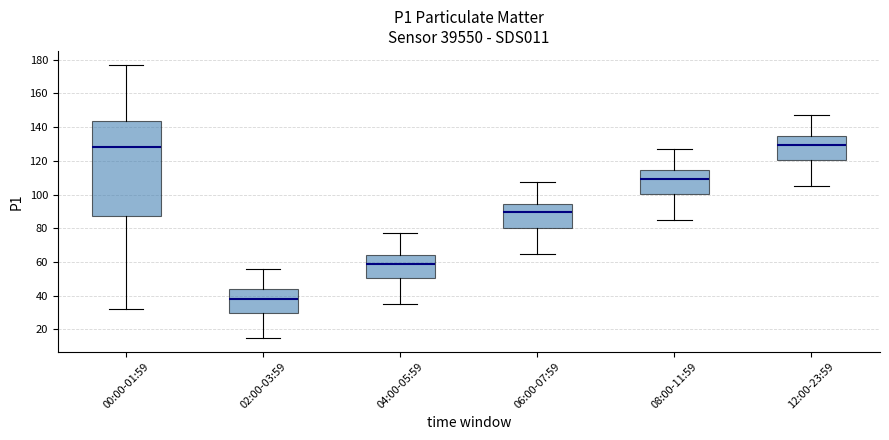

Where is the upper edge of the box for 04:00-05:59 on the y-axis? The values are not printed on the chart, so give them approximately, as read against the axis.

64